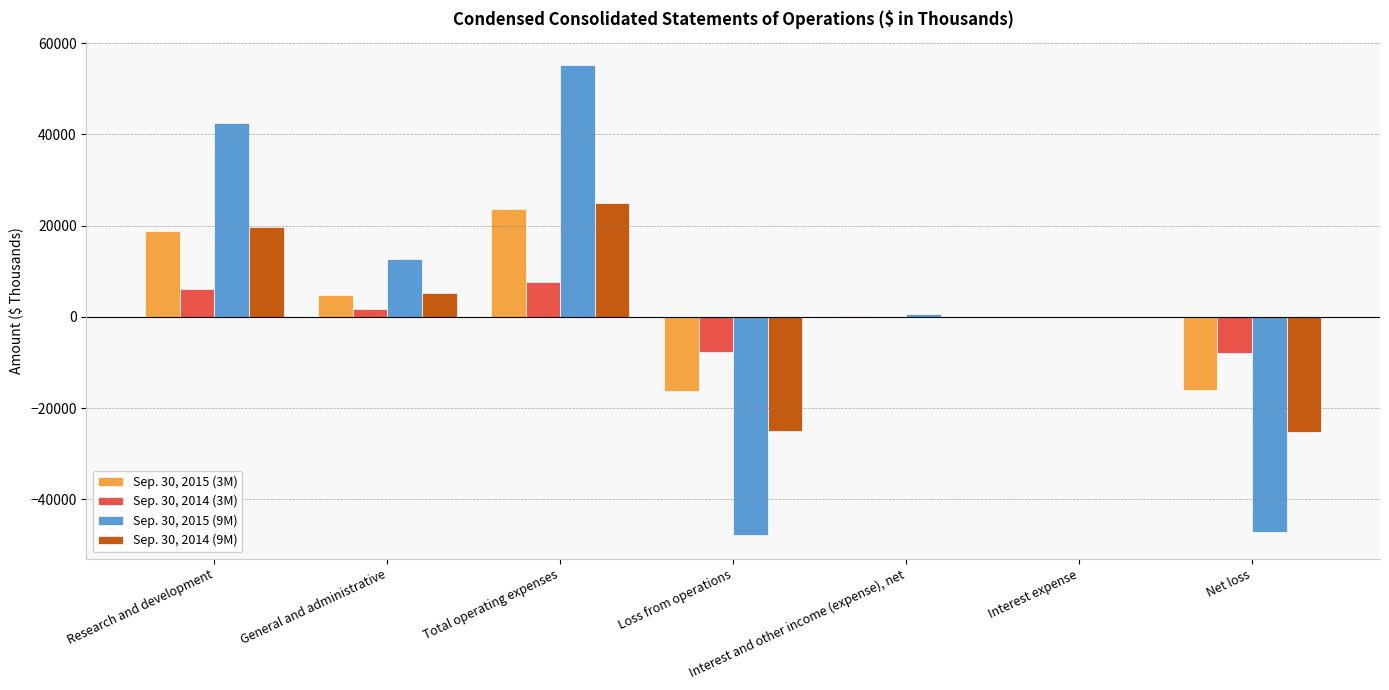

The value of Sep. 30, 2015 (3M) at Total operating expenses is 31641. True or false?

False